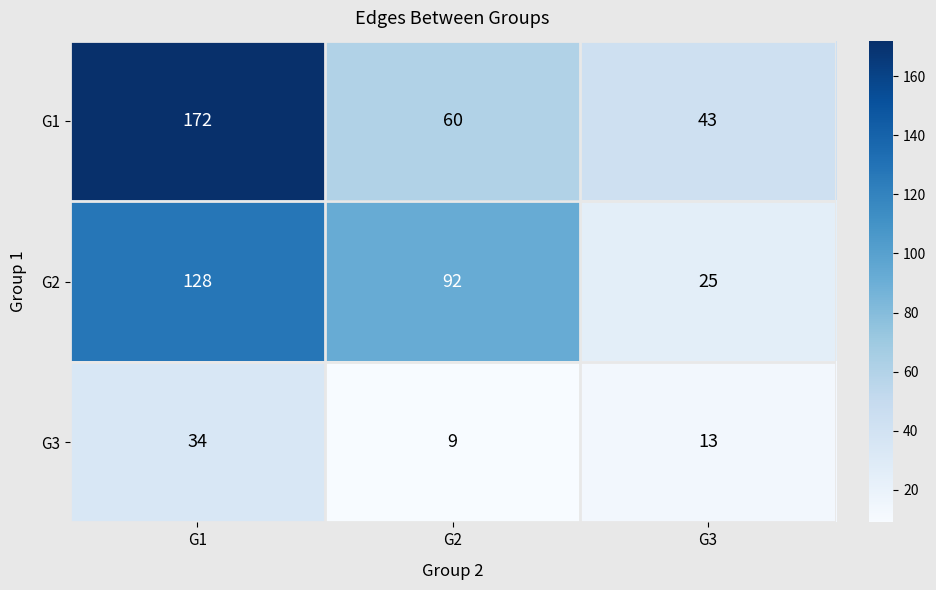

Reading left to right, extract all data points from this chart.

G1: 172	60	43
G2: 128	92	25
G3: 34	9	13